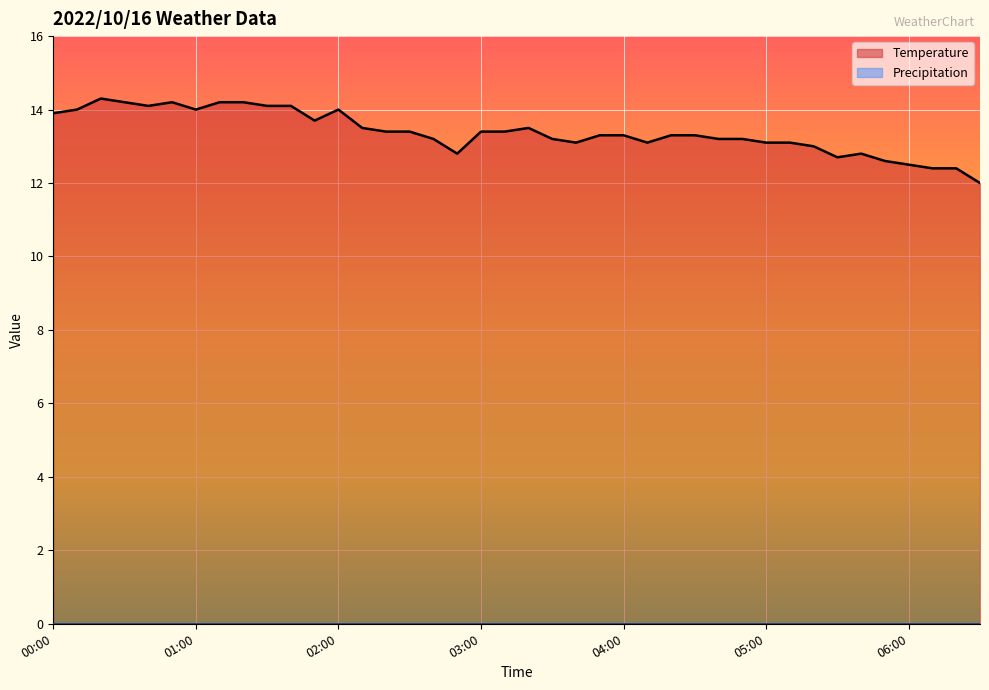

List the labels in order of value, largest first.

00:20, 00:30, 00:50, 01:10, 01:20, 00:40, 01:30, 01:40, 00:10, 01:00, 02:00, 00:00, 01:50, 02:10, 03:20, 02:20, 02:30, 03:00, 03:10, 03:50, 04:00, 04:20, 04:30, 02:40, 03:30, 04:40, 04:50, 03:40, 04:10, 05:00, 05:10, 05:20, 02:50, 05:40, 05:30, 05:50, 06:00, 06:10, 06:20, 06:30